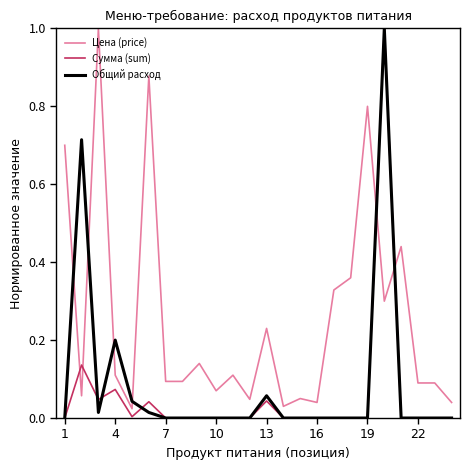

What is the highest value of the Сумма (sum) series?

1.0